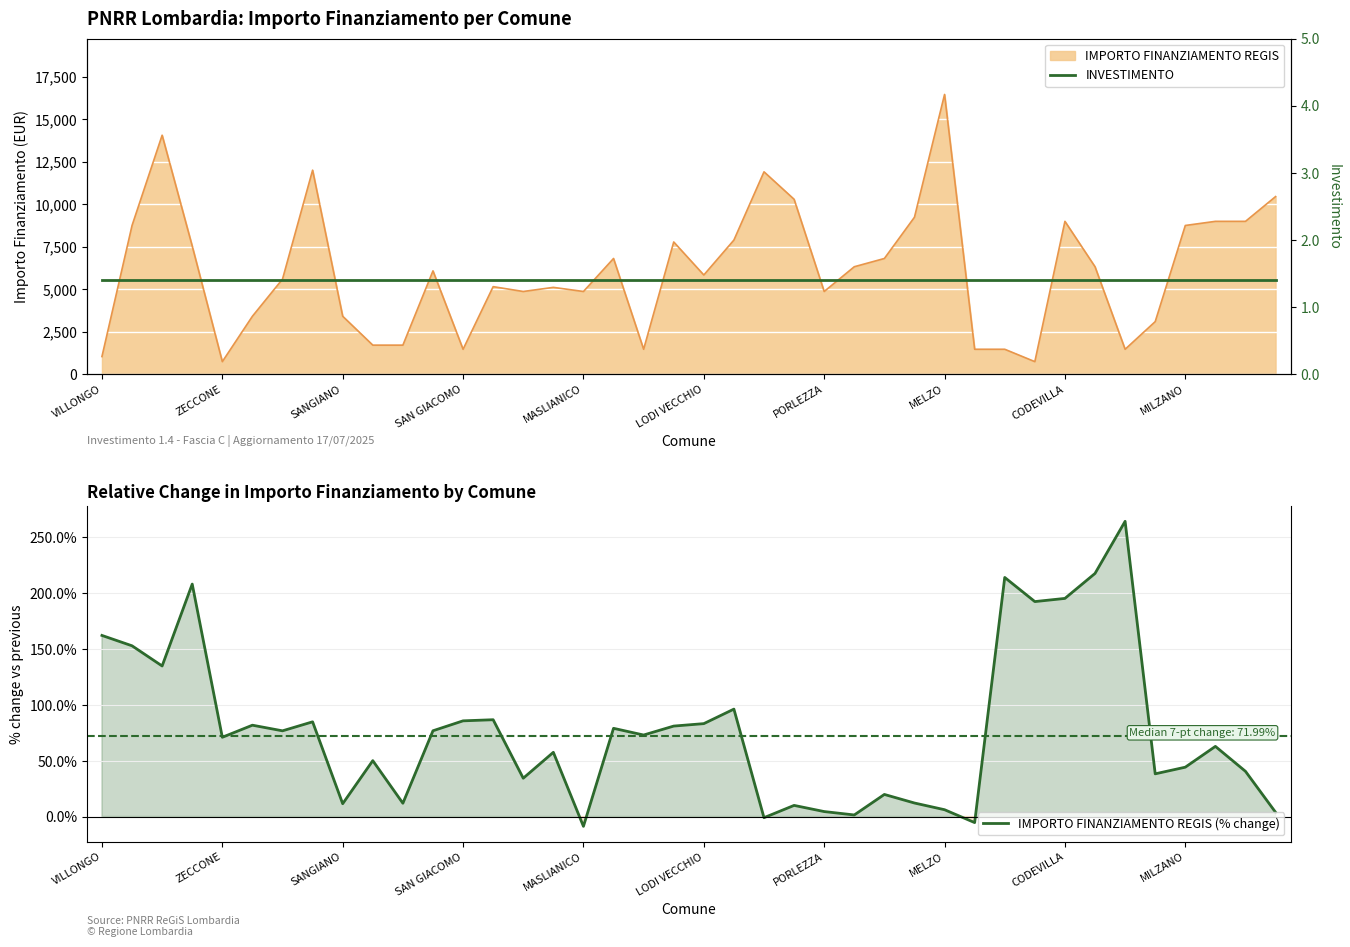

The value of IMPORTO FINANZIAMENTO REGIS (% change) at LODI VECCHIO is 81.8. True or false?

True